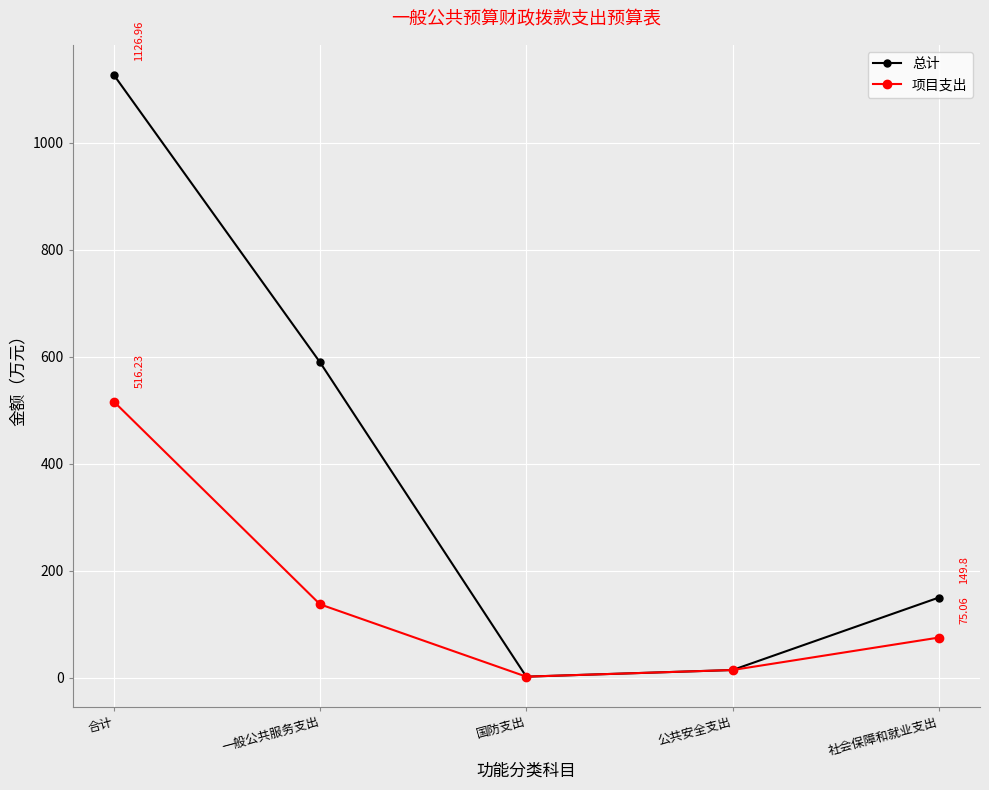

What is the label of the 5th point from the left?

社会保障和就业支出